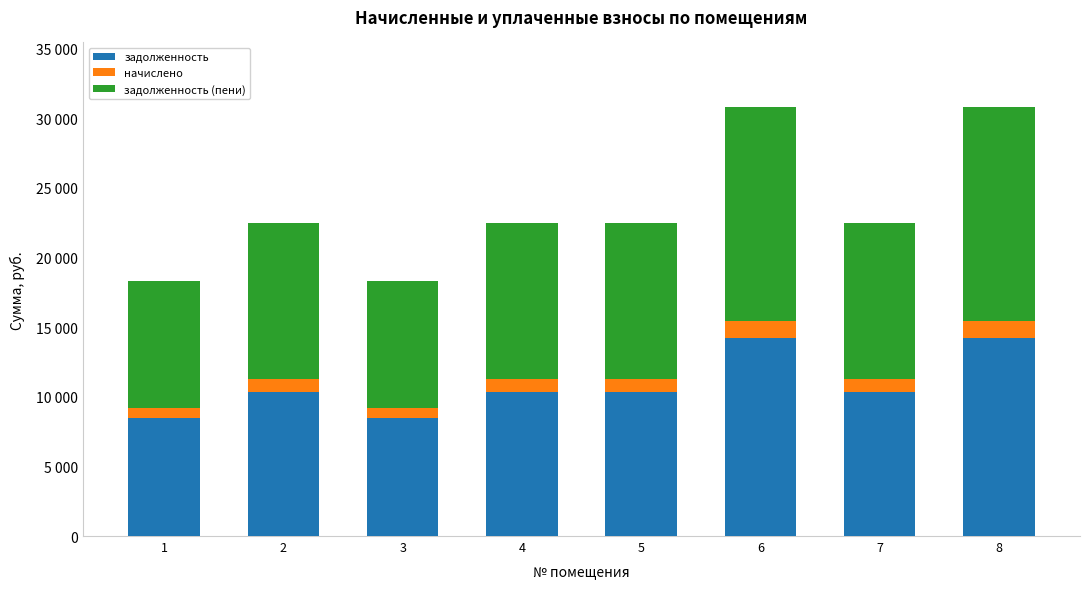

Which has a higher value, 7 or 2?

7